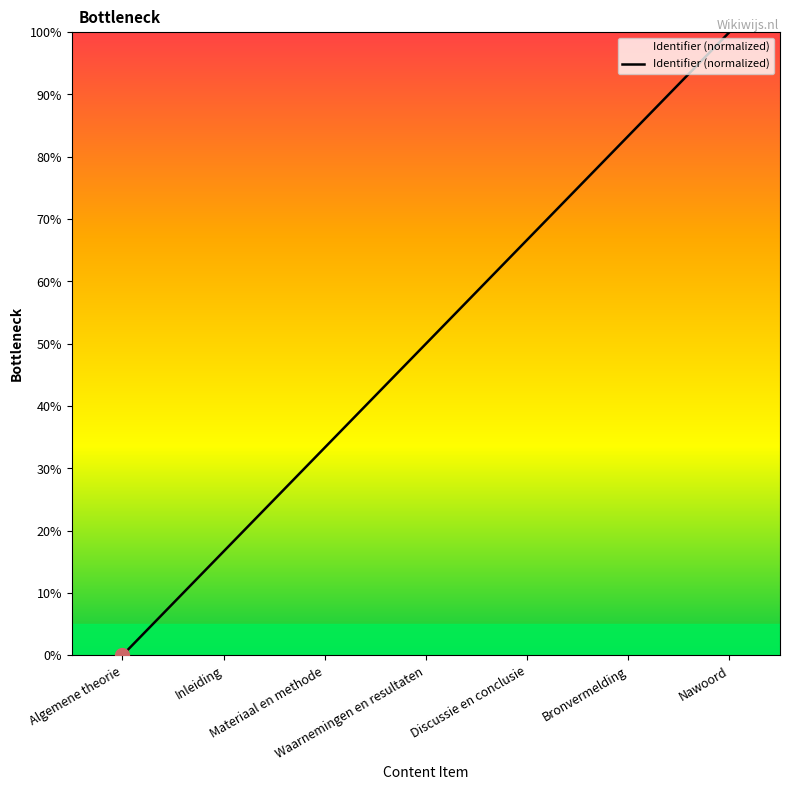

List the labels in order of value, smallest first.

Algemene theorie, Inleiding, Materiaal en methode, Waarnemingen en resultaten, Discussie en conclusie, Bronvermelding, Nawoord